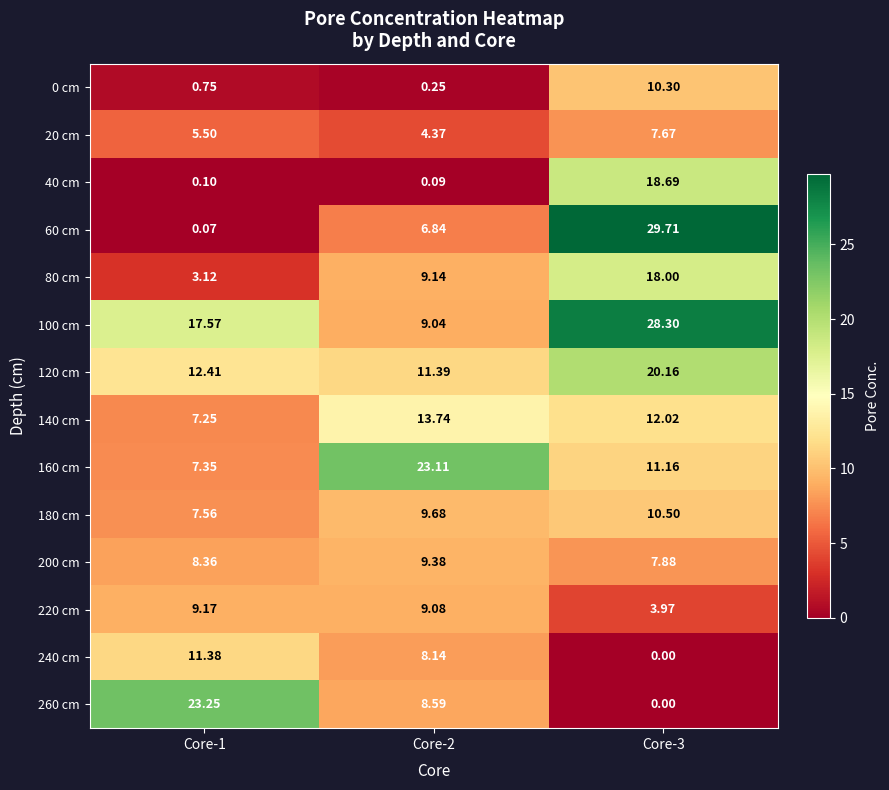

Is the value of 180 cm at Core-3 greater than the value of 200 cm at Core-1?

Yes